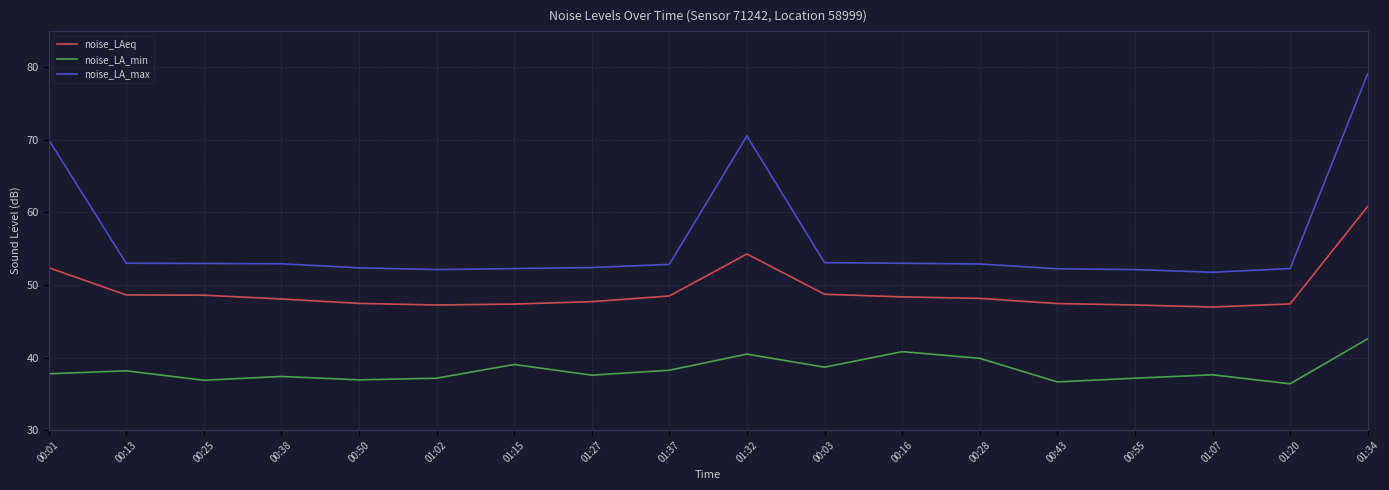

What position from the left is 01:15?

7